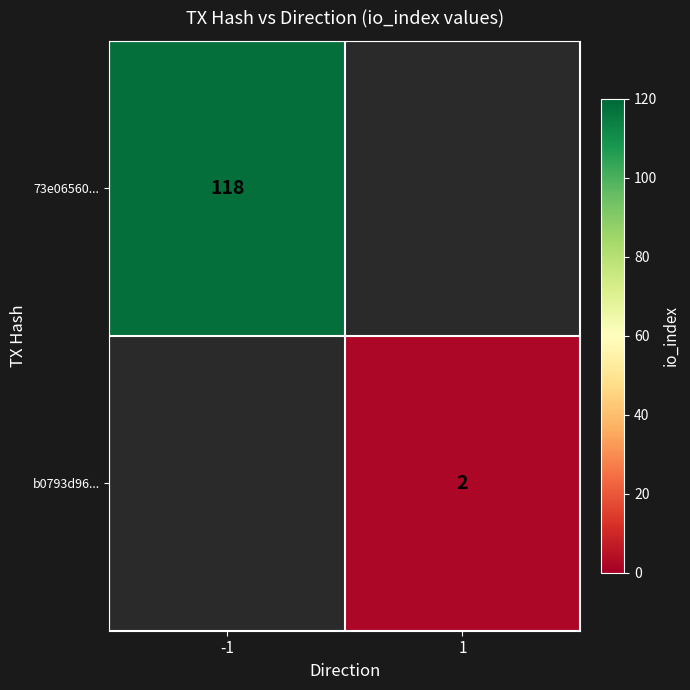

Is the value of b0793d96... at 1 greater than the value of 73e06560... at -1?

No